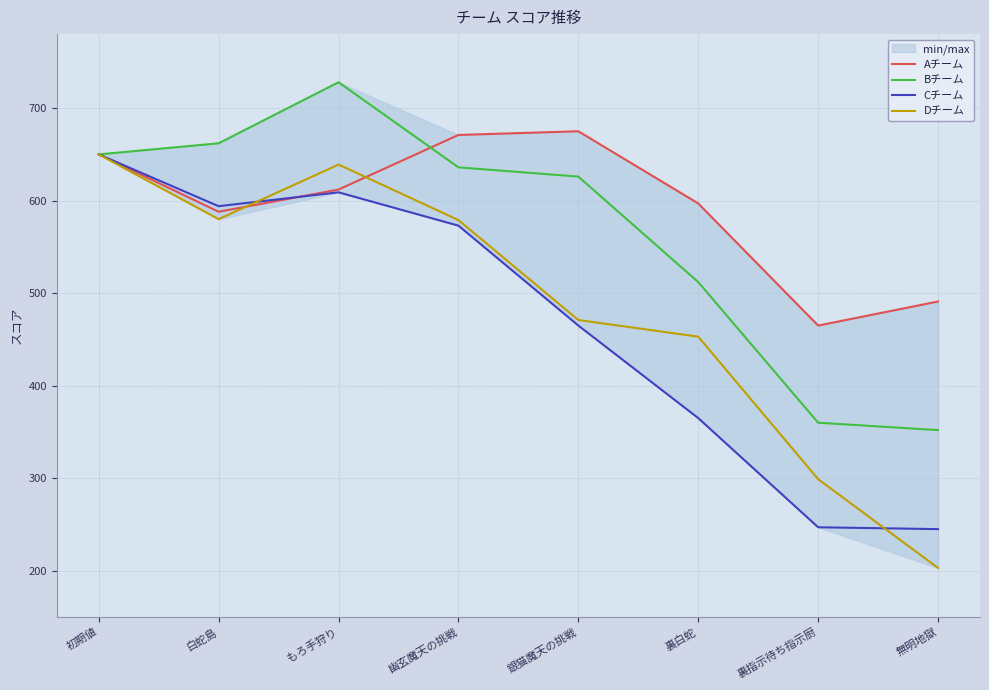

What value does the Bチーム series have at 白蛇島, to the nearest 5?

660